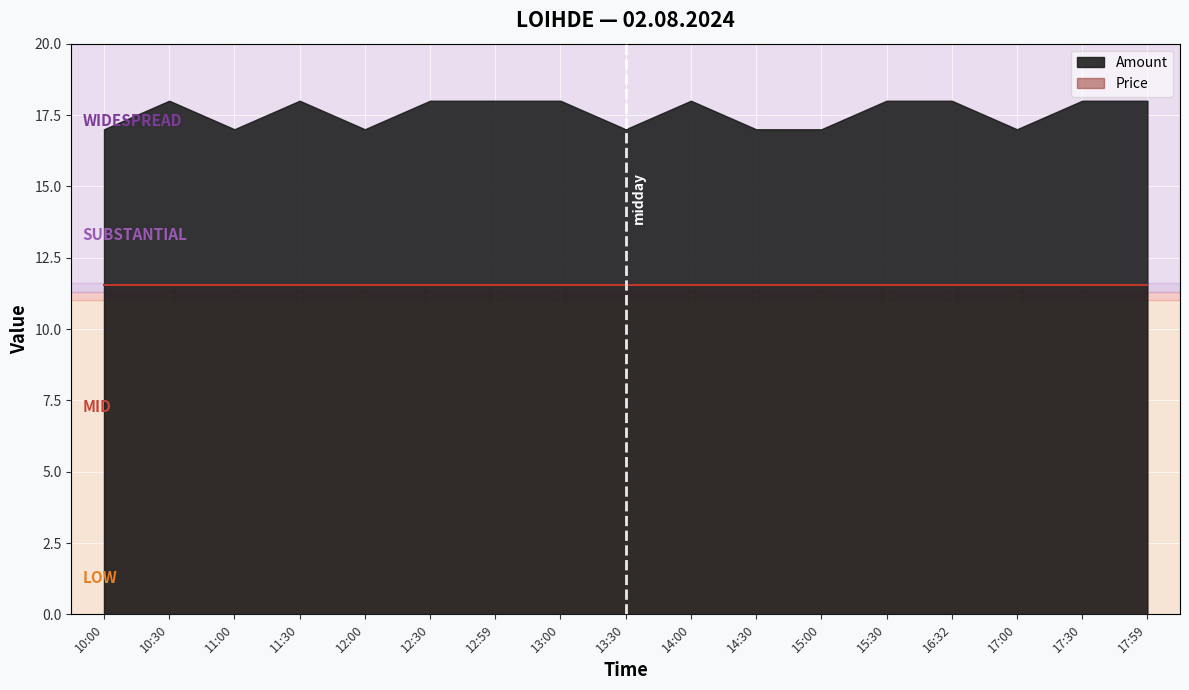

What is the difference between the maximum and minimum values in the Amount series?

1.0